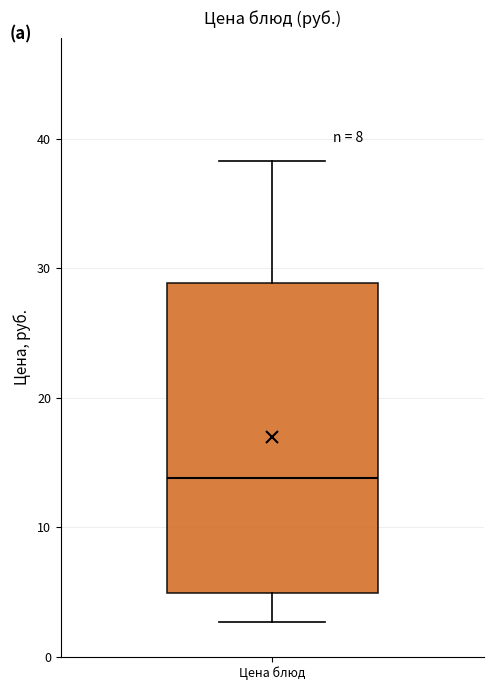

Where does the upper whisker of the box for Цена блюд end on the y-axis? The values are not printed on the chart, so give them approximately, as read against the axis.

38